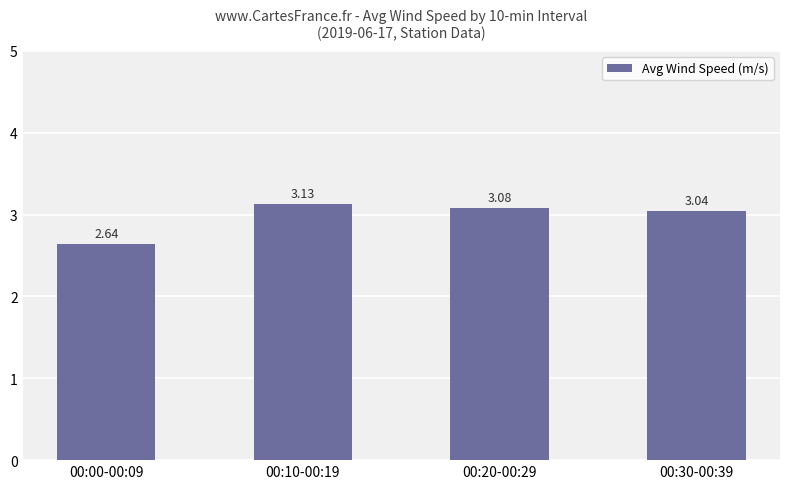

What is the sum of the values at 00:30-00:39 and 00:20-00:29?

6.1